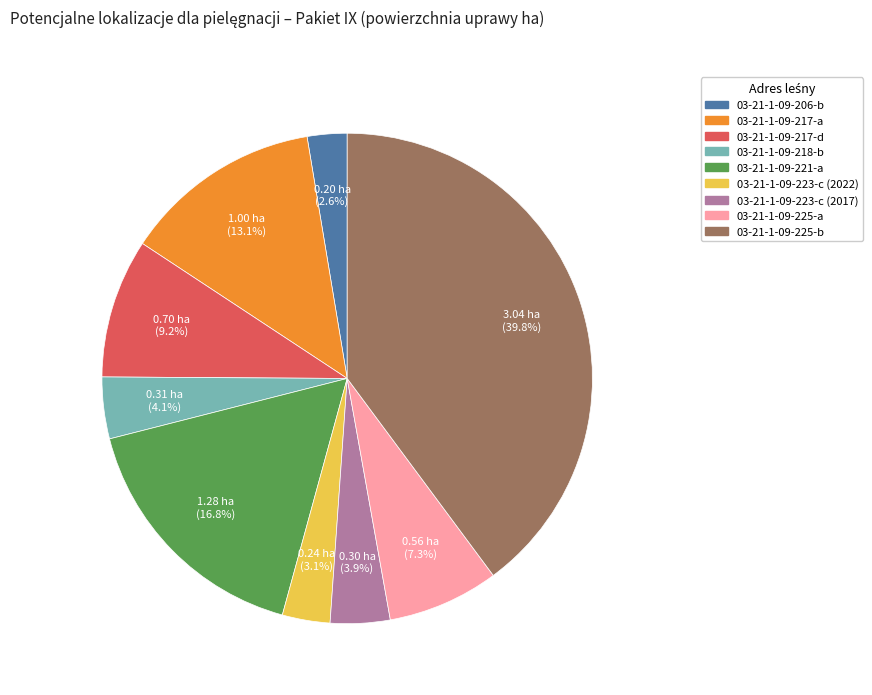

Count the number of slices in the pie.

9